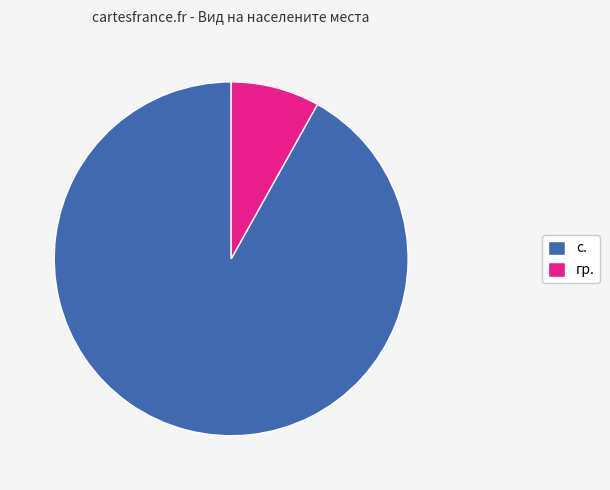

Which category has the biggest portion of the pie?

с.